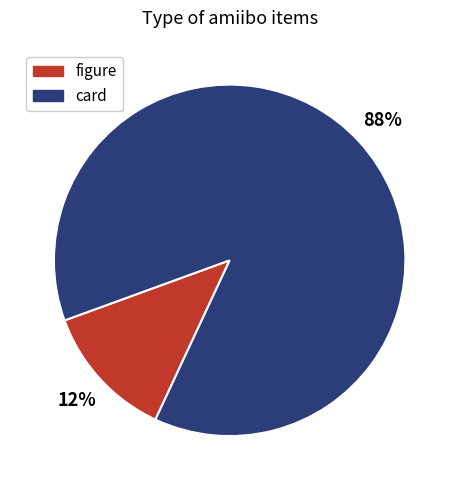

Is there a majority slice in this chart?

Yes